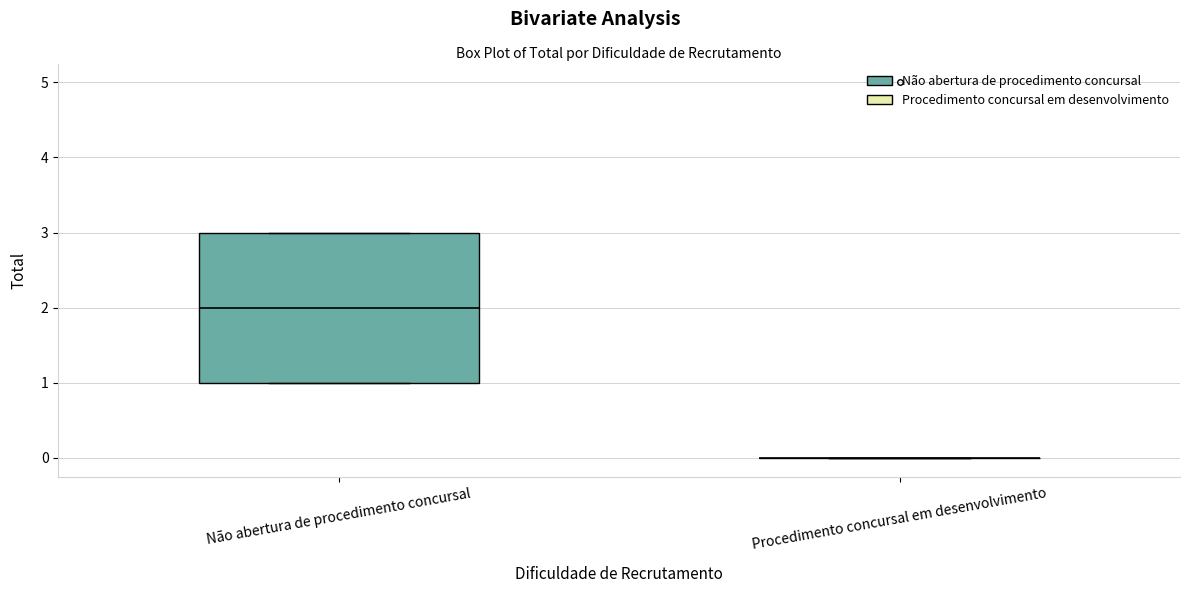

Reading left to right, read every box against the y-axis: the position of its median line, the range the box covers, and the ends of its whiskers. The values are not printed on the chart, so give them approximately, as read against the axis.

Não abertura de procedimento concursal: median 2, box 1 to 3, whiskers 1 to 3
Procedimento concursal em desenvolvimento: box collapsed to a line at 0, whiskers 0 to 0